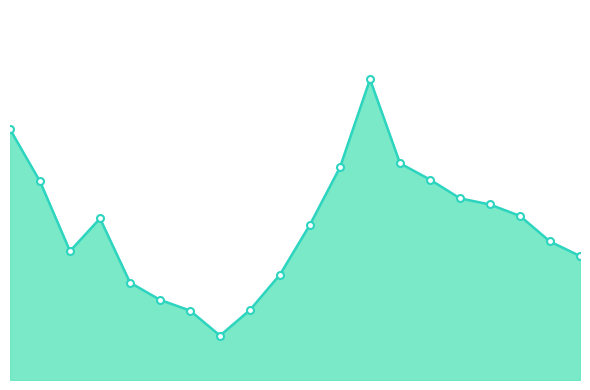

Reading left to right, what are all the values shown in this chart?

20.3	16.1	10.4	13.1	7.9	6.5	5.6	3.6	5.7	8.6	12.6	17.2	24.4	17.6	16.2	14.7	14.2	13.3	11.2	10.1